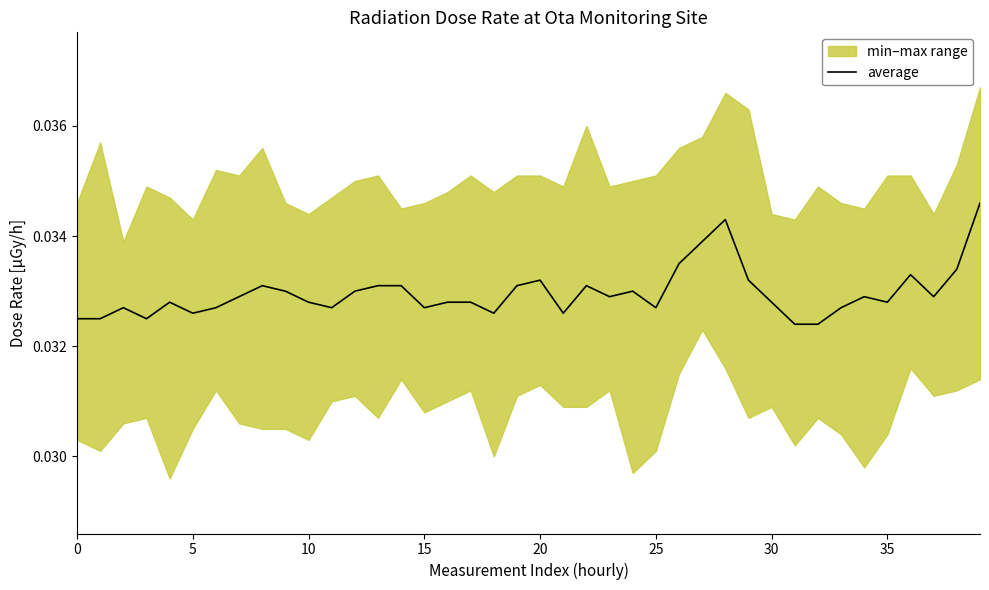

How many lines are shown in the chart?

1